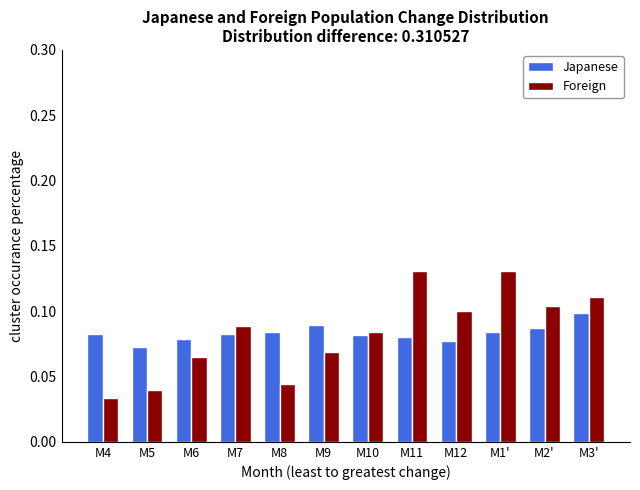

Count the Japanese values in the range 0 to 1.

12